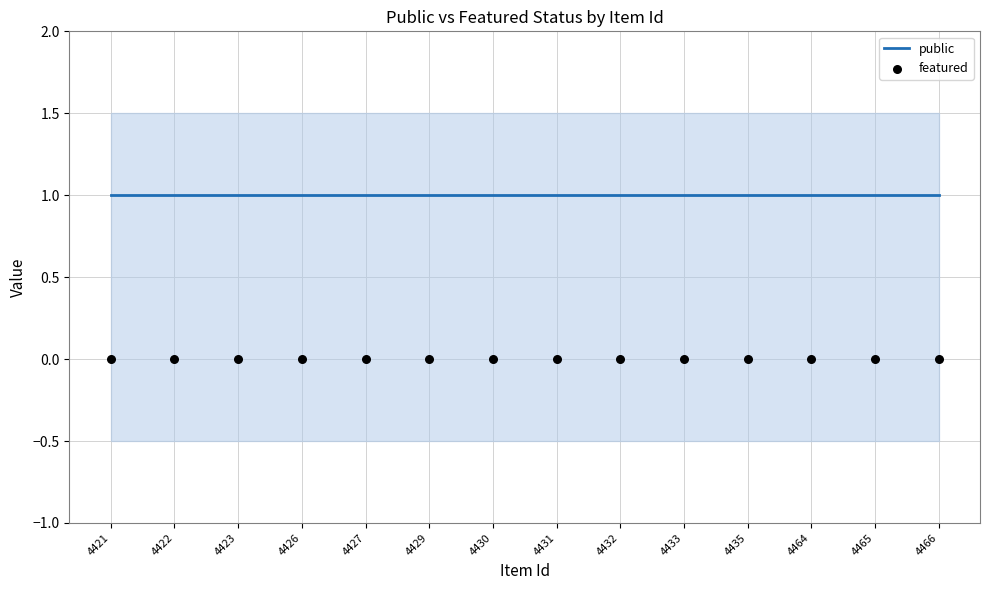

Which series has the widest spread of Y values?

public